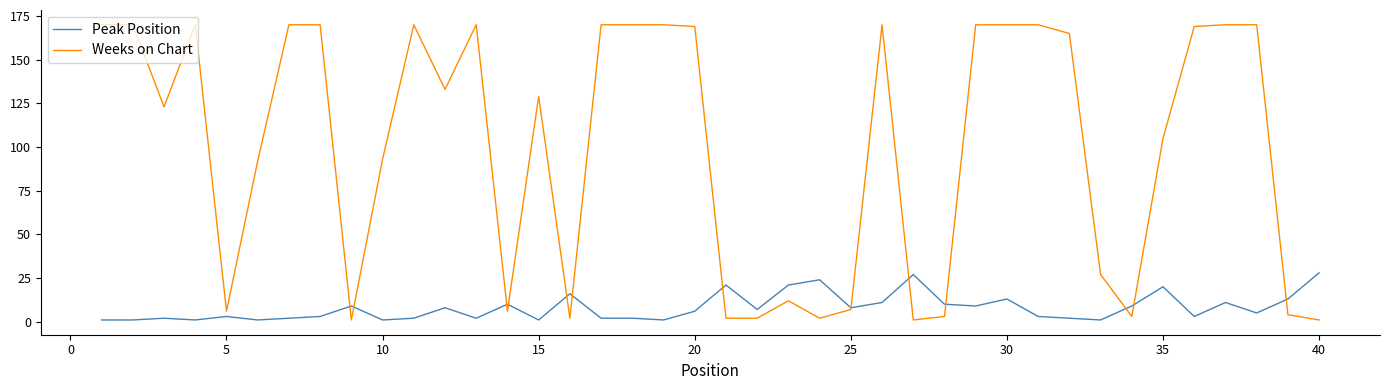

What are all the series names shown in the legend?

Peak Position, Weeks on Chart